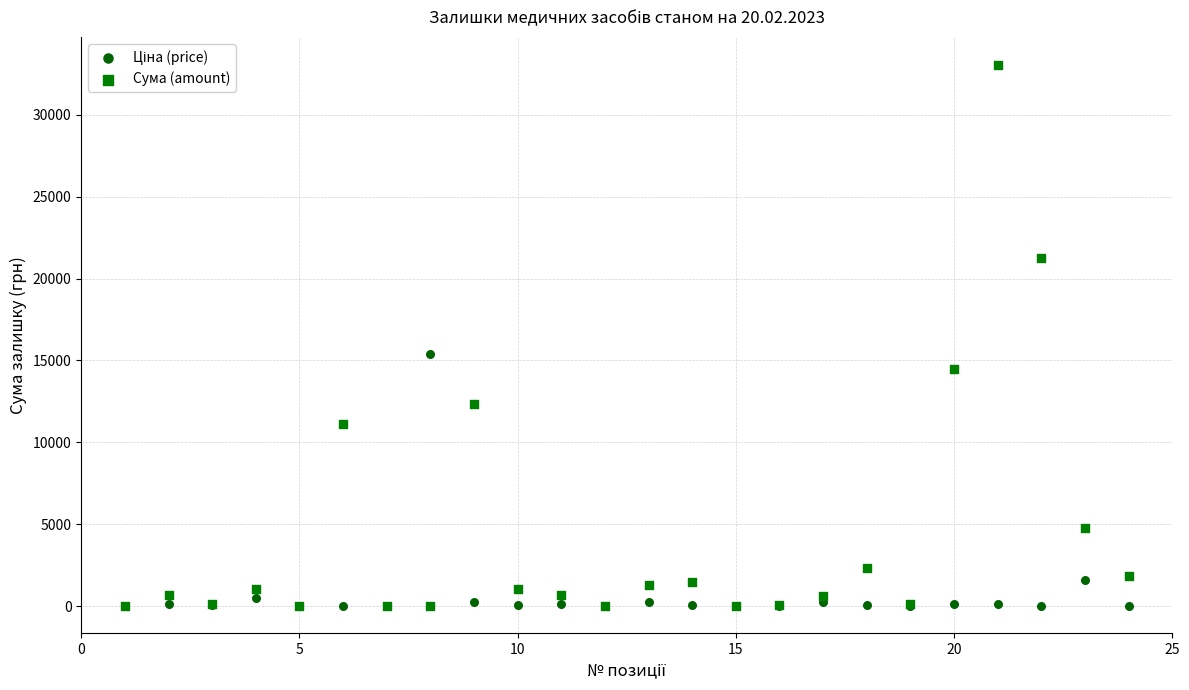

In the Сума (amount) series, what Y value is closest to 16539?

14500.0